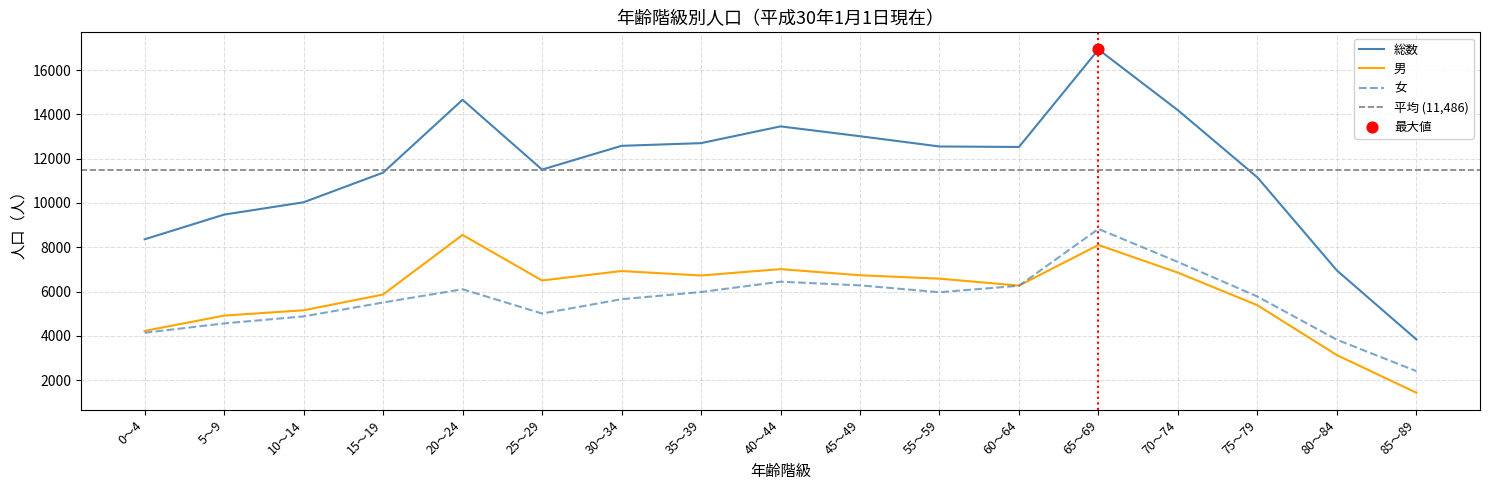

Is the value of 女 at 60～64 greater than the value of 男 at 0～4?

Yes